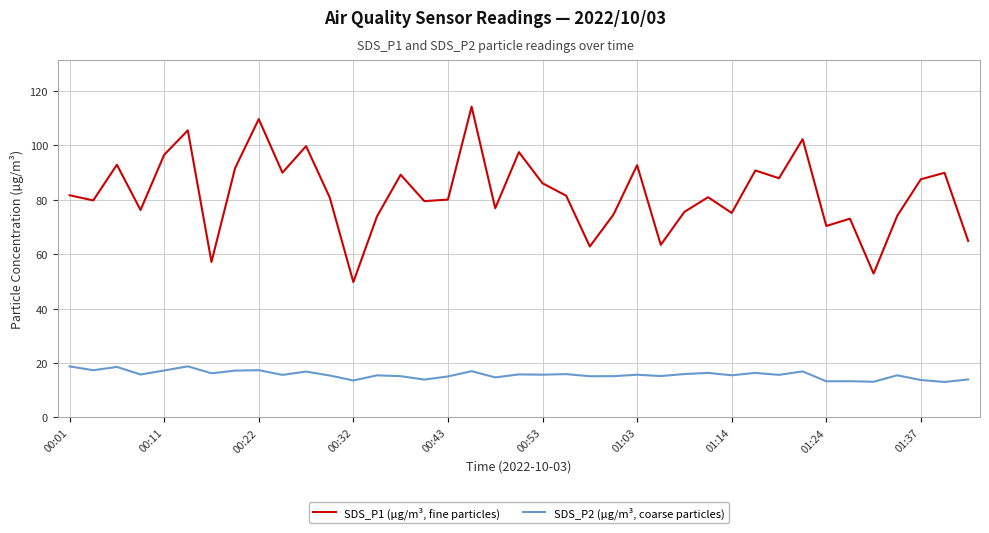

Which series has the largest total across all categories?

SDS_P1 (µg/m³, fine particles)